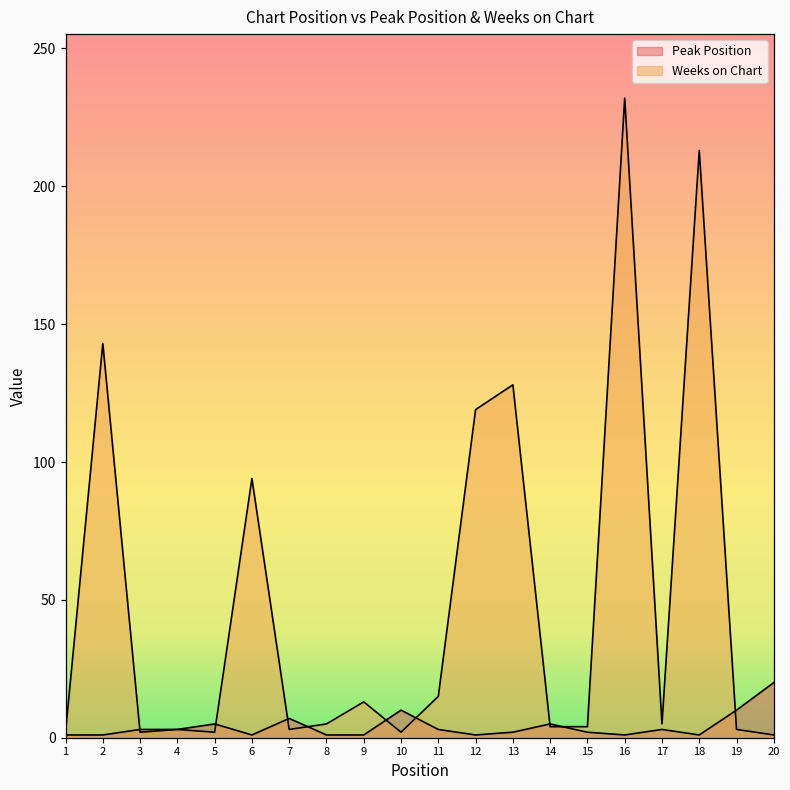

At how many categories does at least one series exceed 146?

2